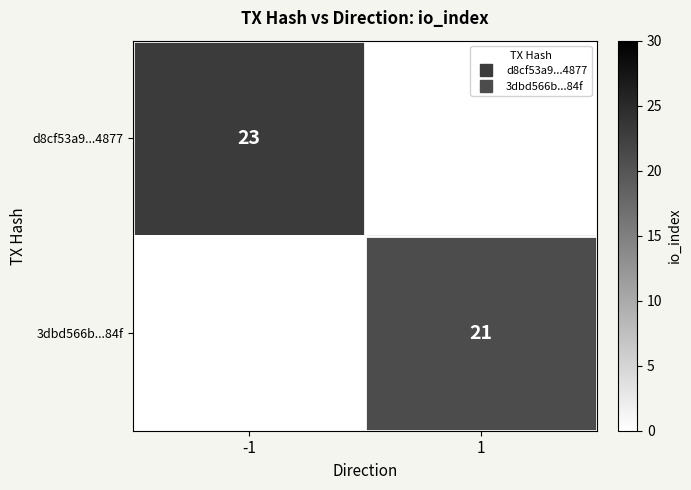

At how many categories does at least one series exceed 16?

2